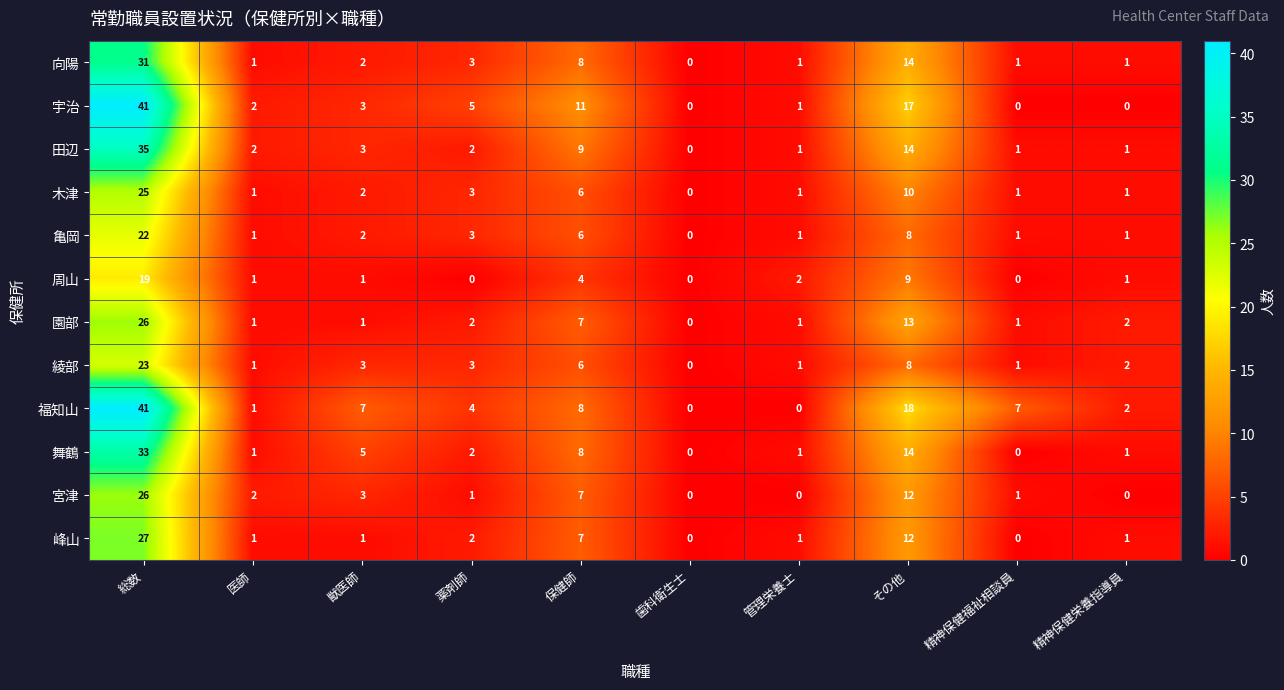

Which series changed the most between 獣医師 and 精神保健福祉相談員?

舞鶴